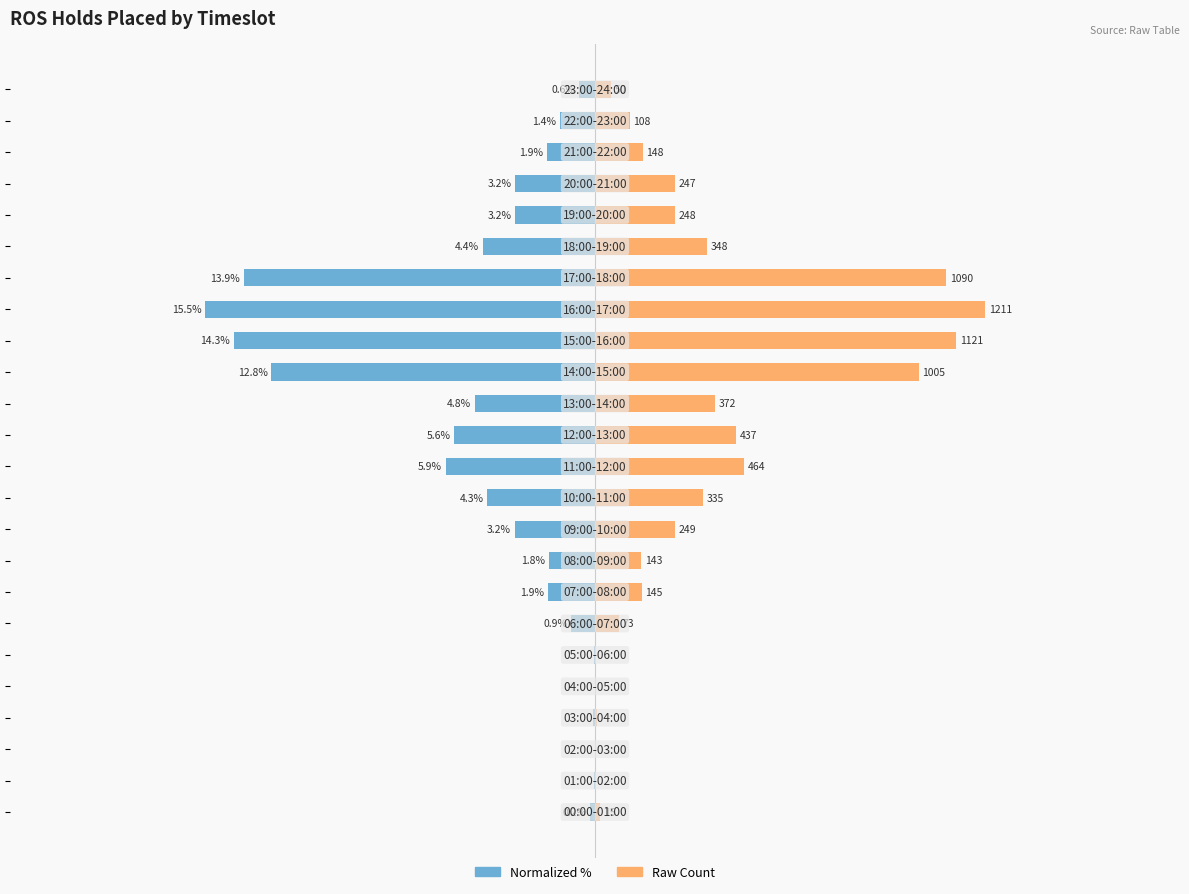

How many groups of bars are there?

24